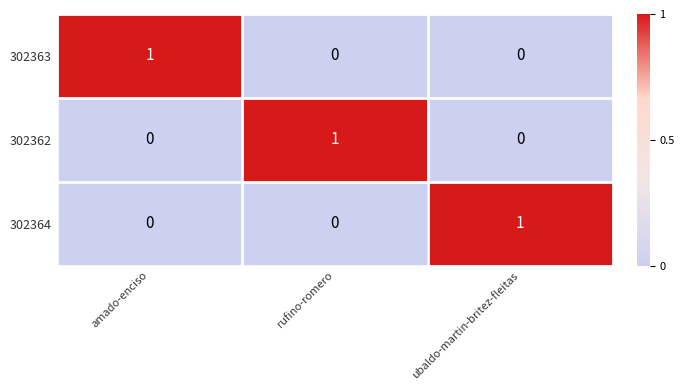

How many 302363 values are between 0 and 1?

3